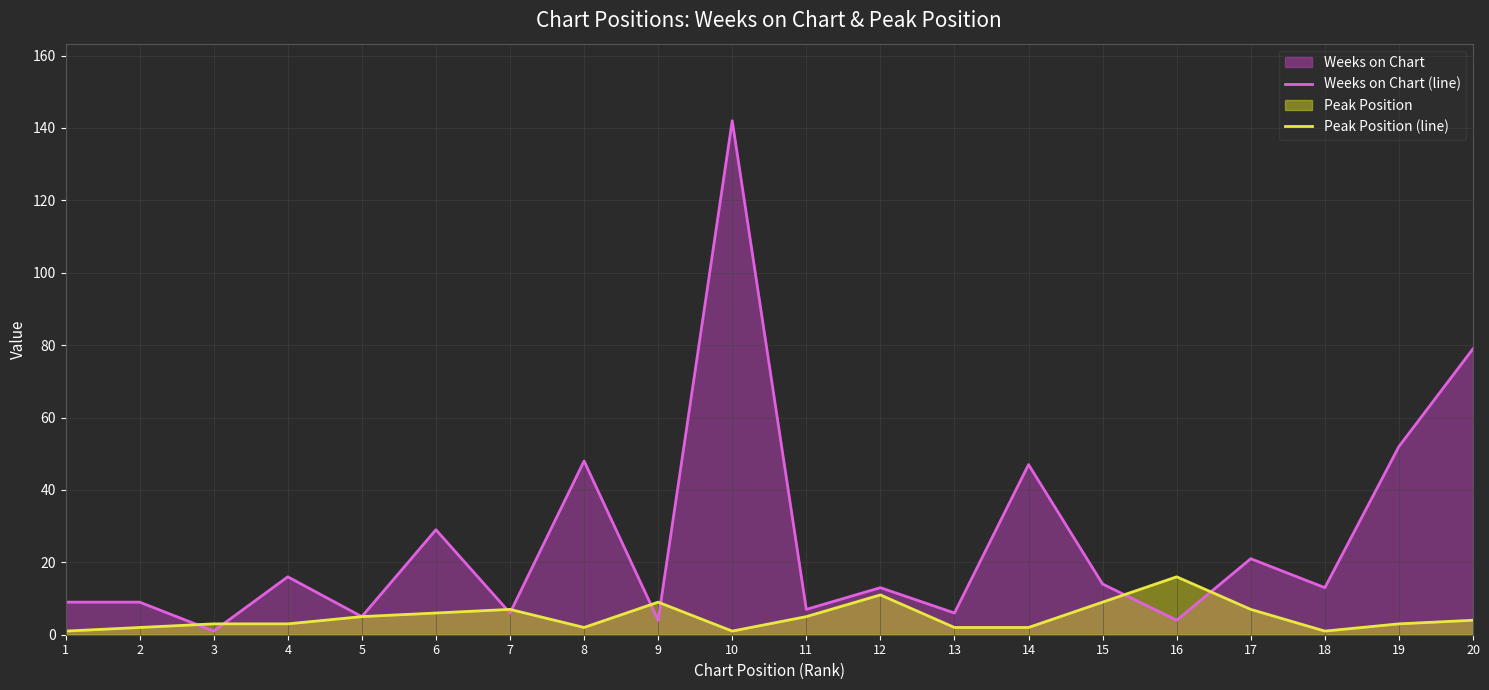

What is the difference between the maximum and minimum values in the Weeks on Chart (line) series?

141